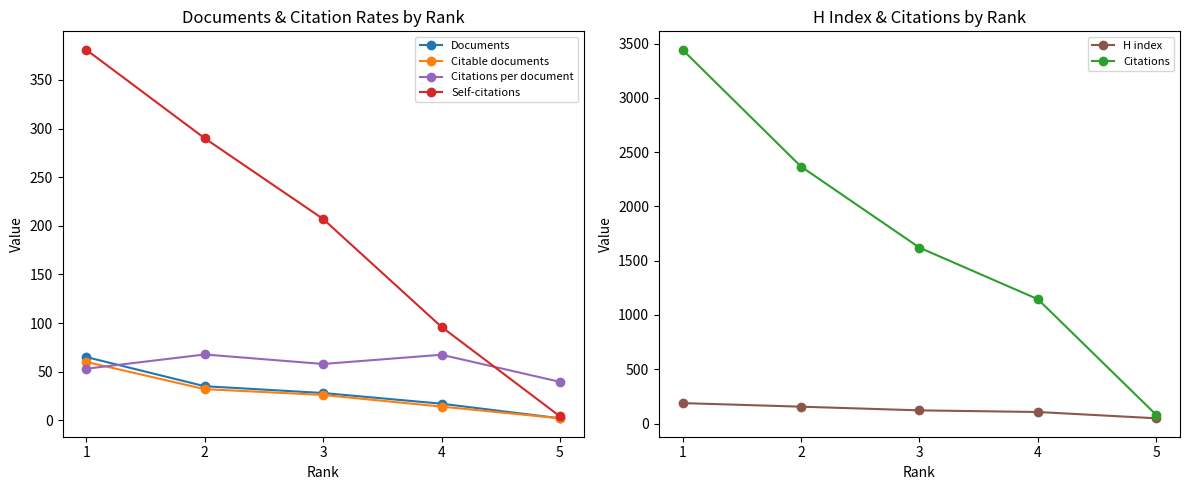

How many lines are shown in the chart?

6